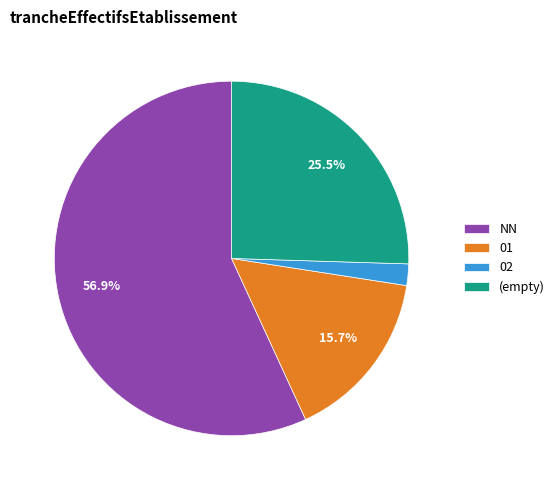

What is the ratio of the value at (empty) to the value at NN?

0.4